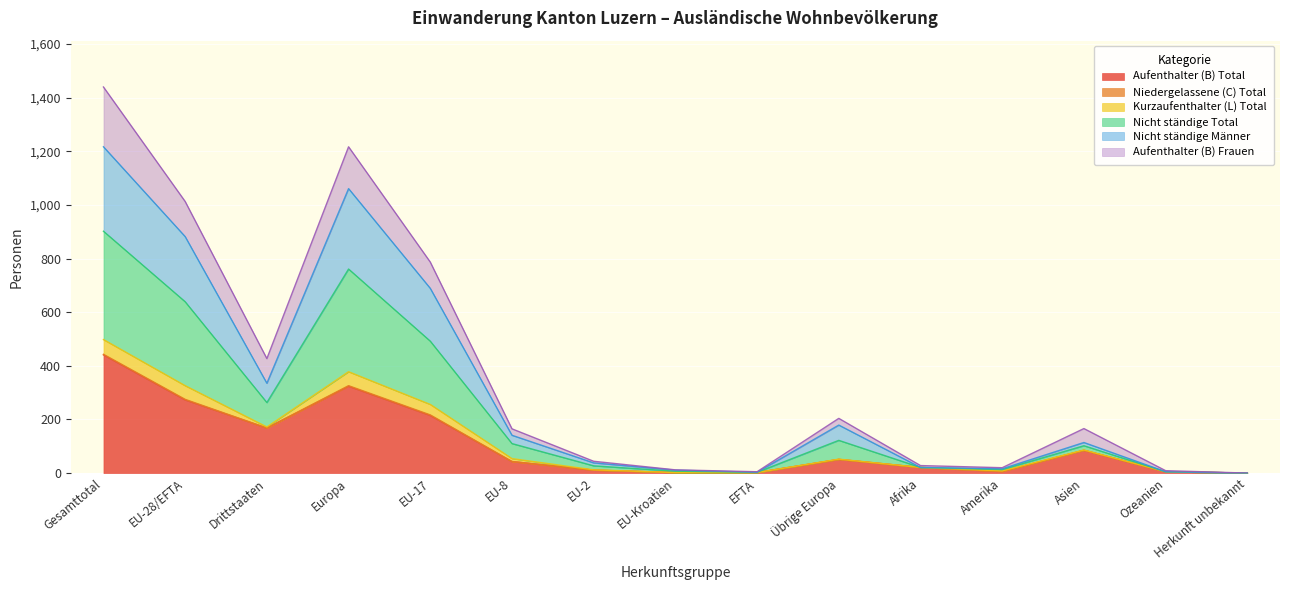

Which series has the largest total across all categories?

Nicht ständige Total